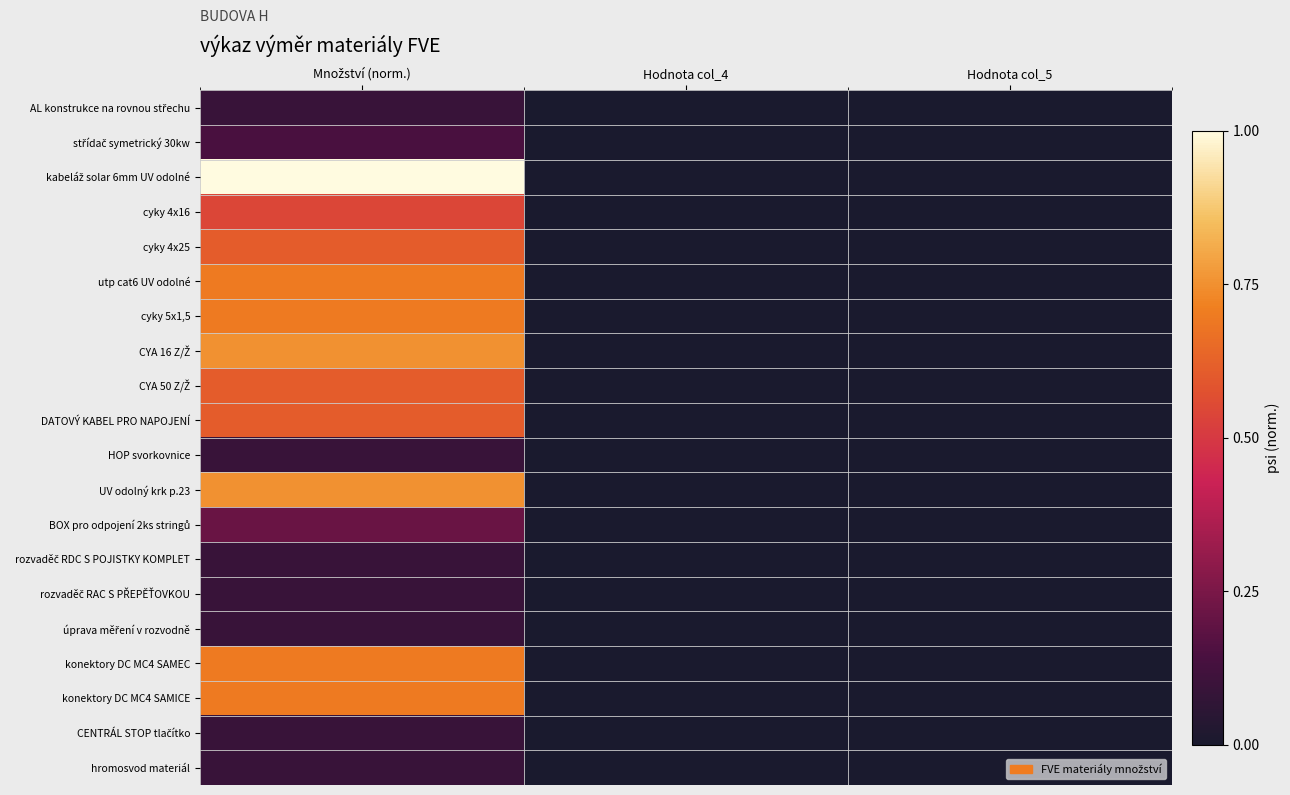

Between Hodnota col_4 and Hodnota col_5, which is larger?

Hodnota col_4